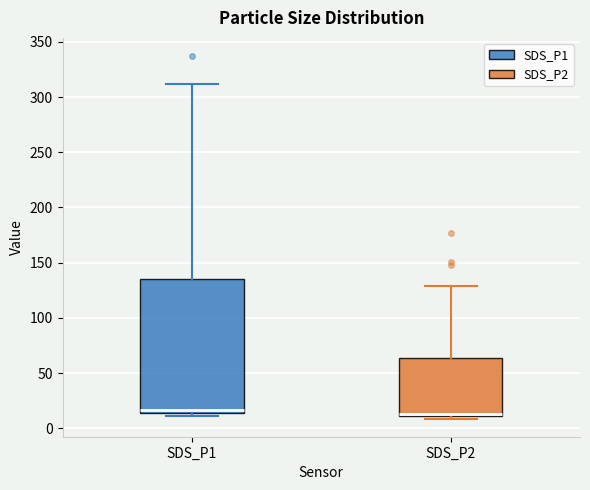

Comparing the boxes themselves (not the whiskers), which one is the tallest?

SDS_P1